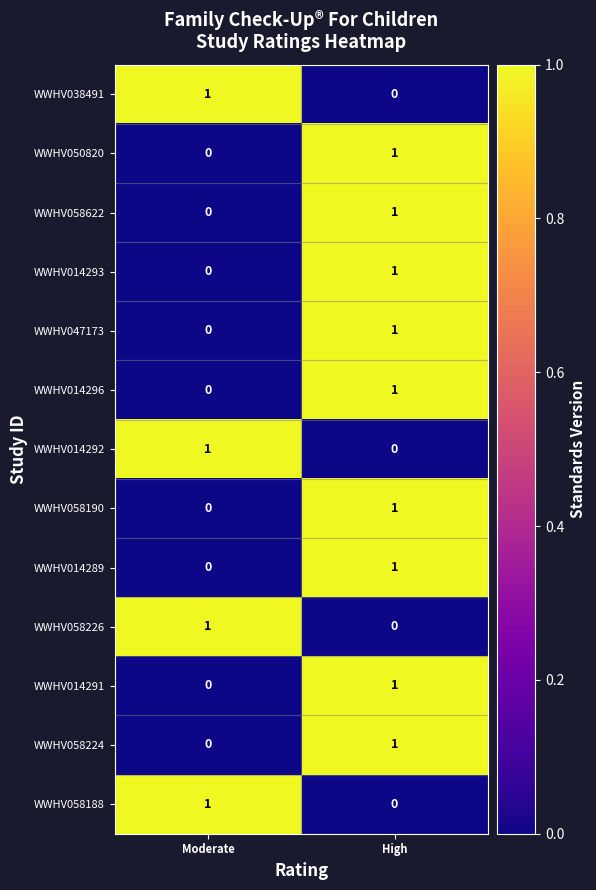

How many data points in WWHV014296 are less than 1?

1